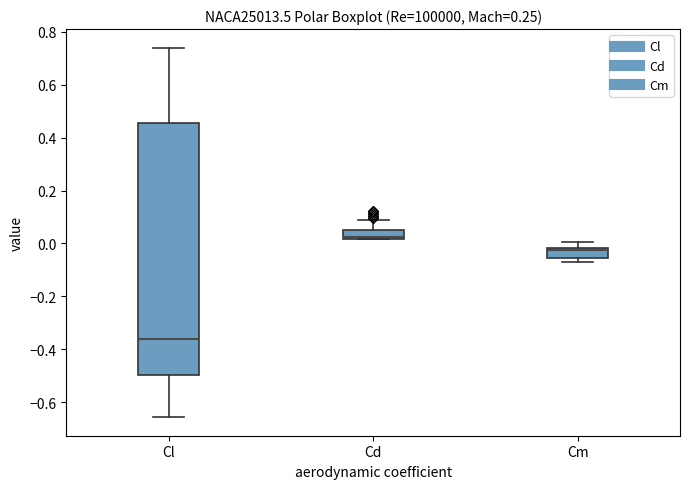

Reading left to right, read every box against the y-axis: the position of its median line, the range the box covers, and the ends of its whiskers. The values are not printed on the chart, so give them approximately, as read against the axis.

Cl: median -0.36, box -0.50 to 0.46, whiskers -0.66 to 0.74
Cd: median 0.02 (drawn on the box's lower edge), box 0.02 to 0.04, whiskers 0.02 to 0.08
Cm: median -0.02 (just below the box's upper edge), box -0.06 to -0.02, whiskers -0.08 to 0.00